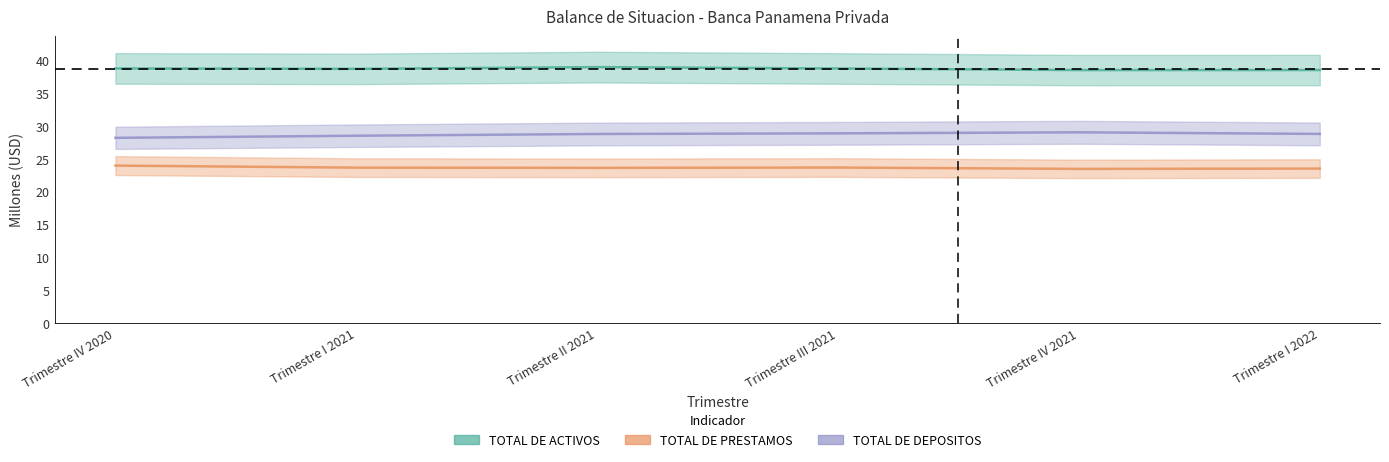

At which category does TOTAL DE PRESTAMOS reach its first local peak?

Trimestre III 2021